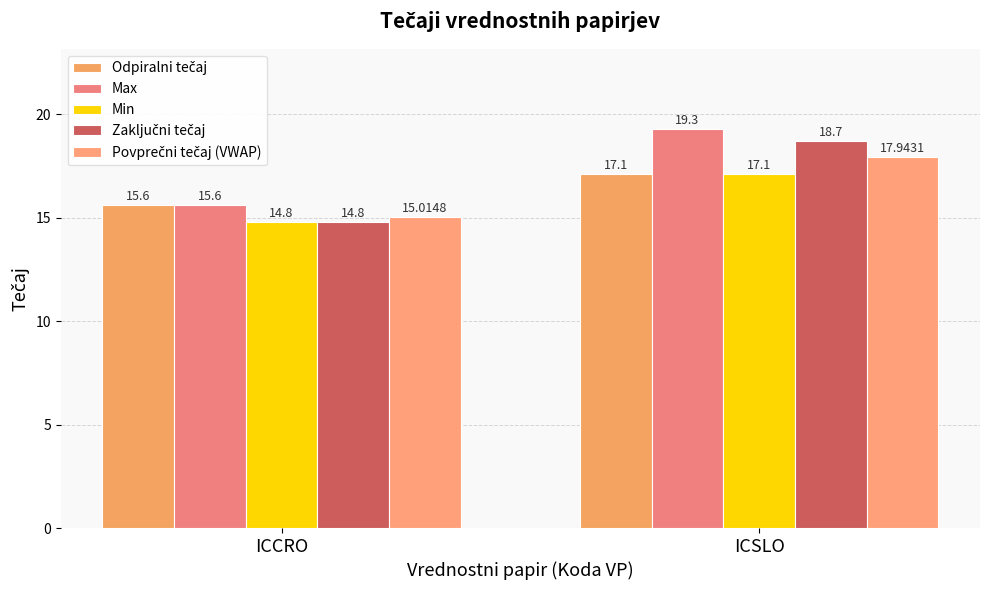

How many data points in Min are less than 17?

1